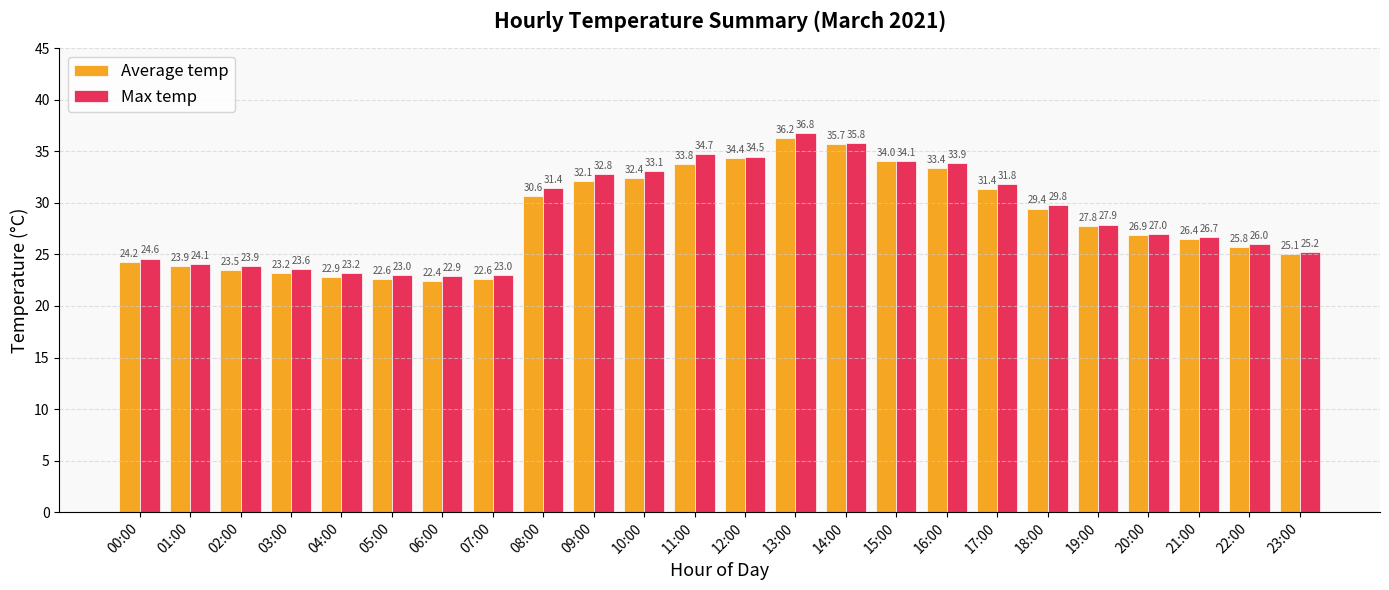

Between 01:00 and 08:00, which series saw the biggest shift?

Max temp